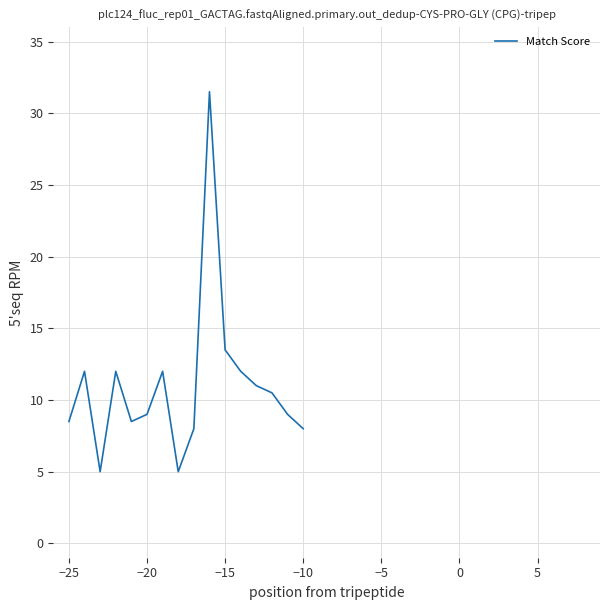

How many interior local valleys (lower than both neighbors) does the data have?

3